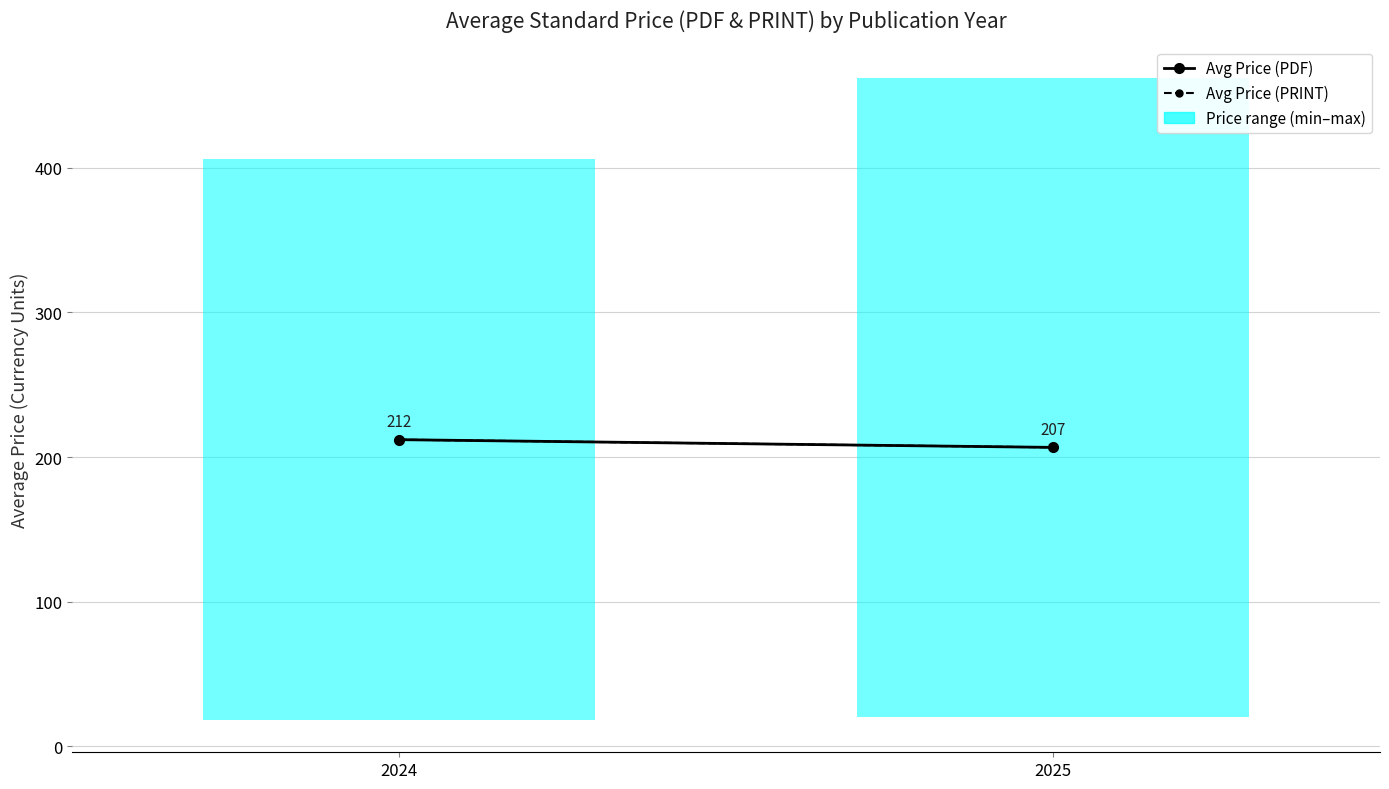

What is the total value across all series at 2025?

413.3